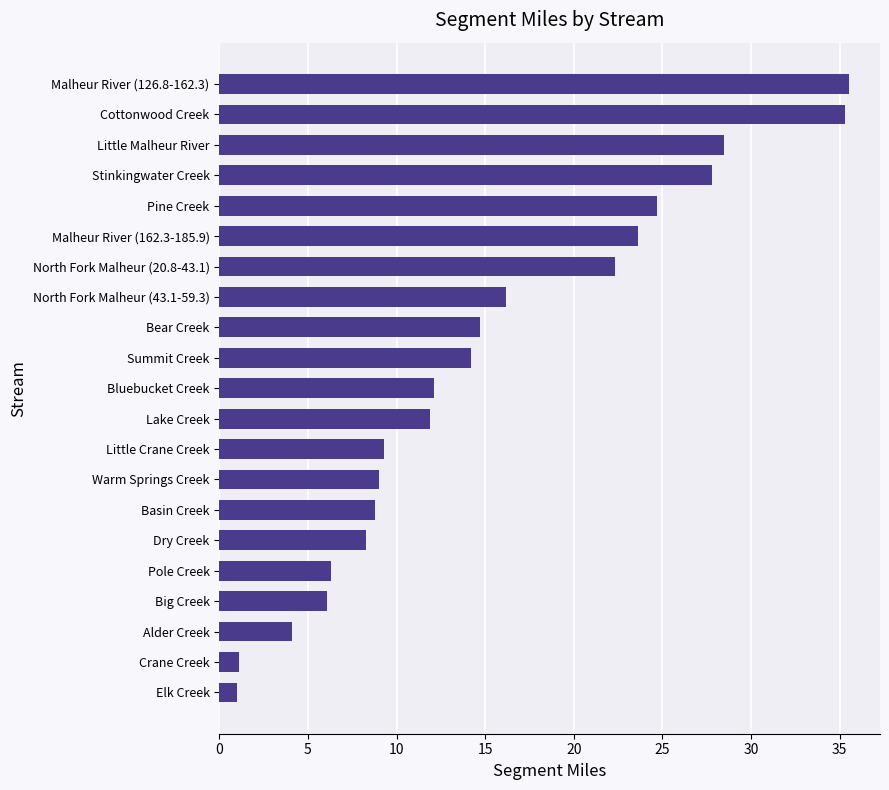

What is the change in value from Elk Creek to Summit Creek?

+13.2